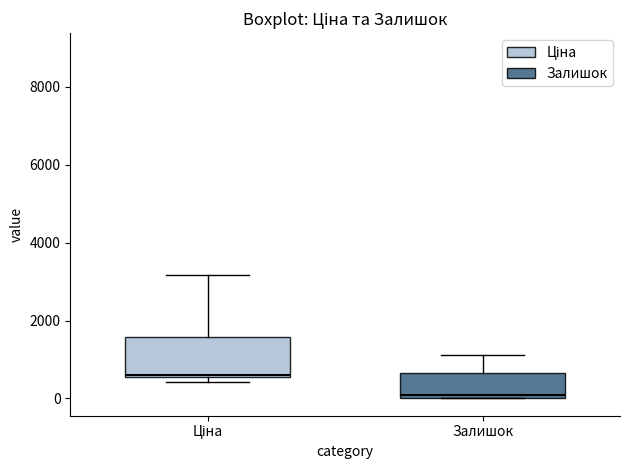

Which box has the highest median line?

Ціна